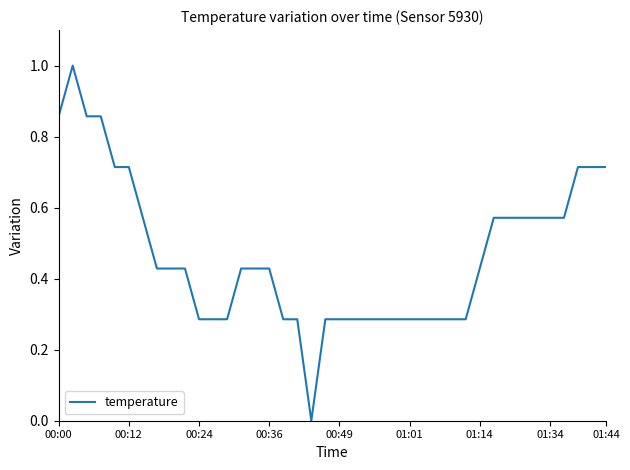

What is the maximum value shown in the chart?

1.0